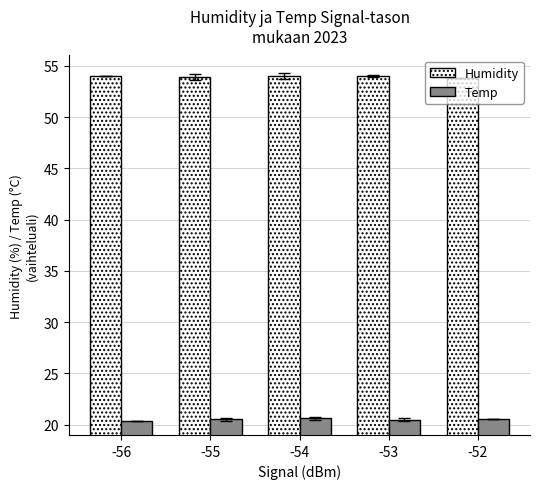

What is the sum of all Humidity values?

269.8